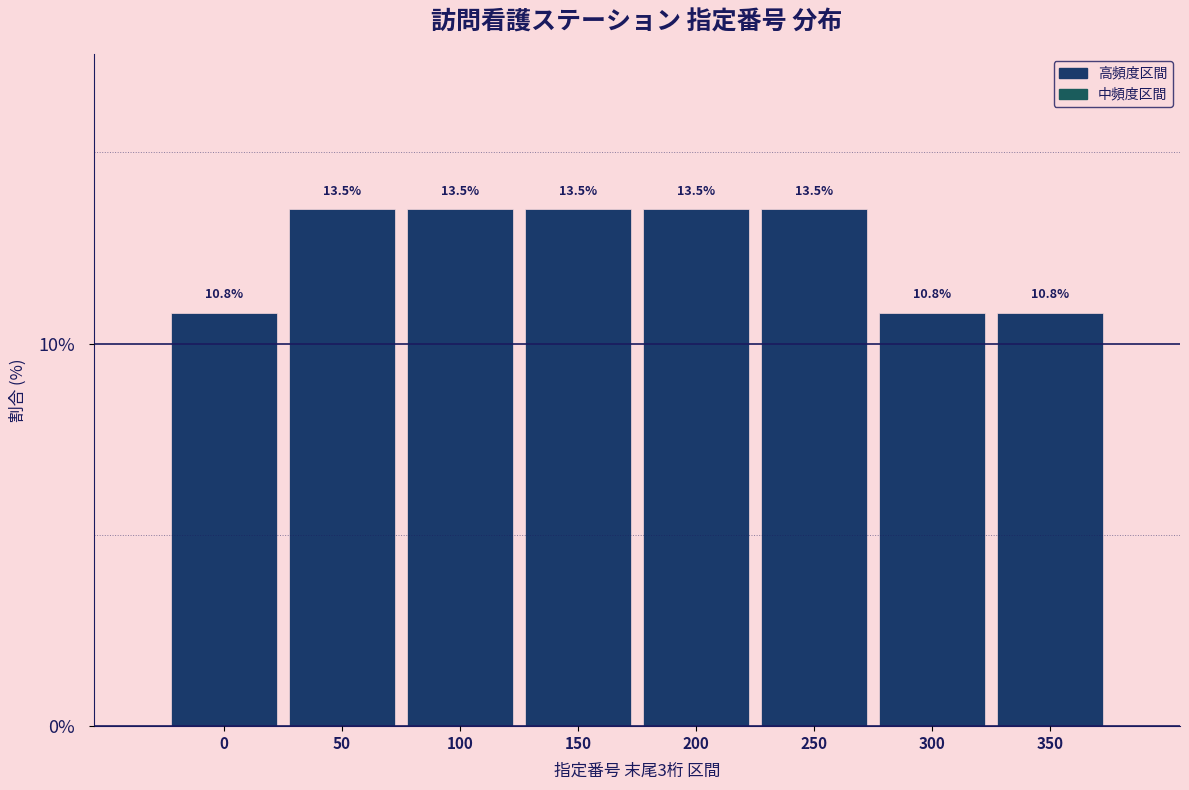

Reading left to right, extract all data points from this chart.

10.8	13.5	13.5	13.5	13.5	13.5	10.8	10.8